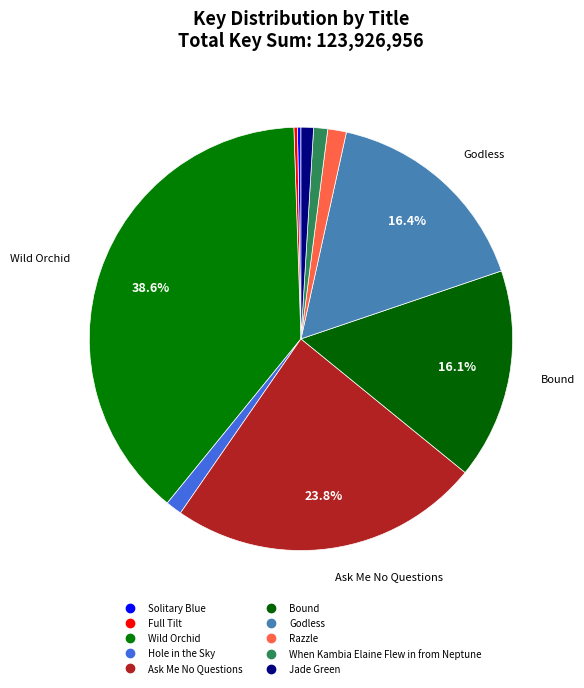

To the nearest percent, what is the combined percentage of Jade Green and Bound?

17%